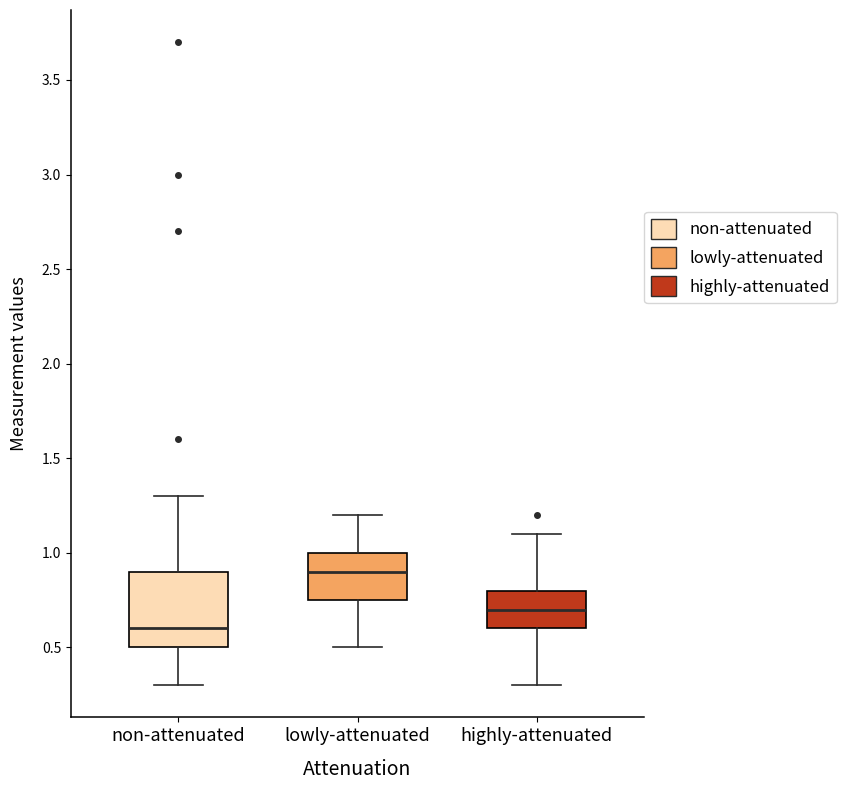

Reading left to right, read every box against the y-axis: the position of its median line, the range the box covers, and the ends of its whiskers. The values are not printed on the chart, so give them approximately, as read against the axis.

non-attenuated: median 0.60, box 0.50 to 0.90, whiskers 0.30 to 1.30
lowly-attenuated: median 0.90, box 0.75 to 1.00, whiskers 0.50 to 1.20
highly-attenuated: median 0.70, box 0.60 to 0.80, whiskers 0.30 to 1.10